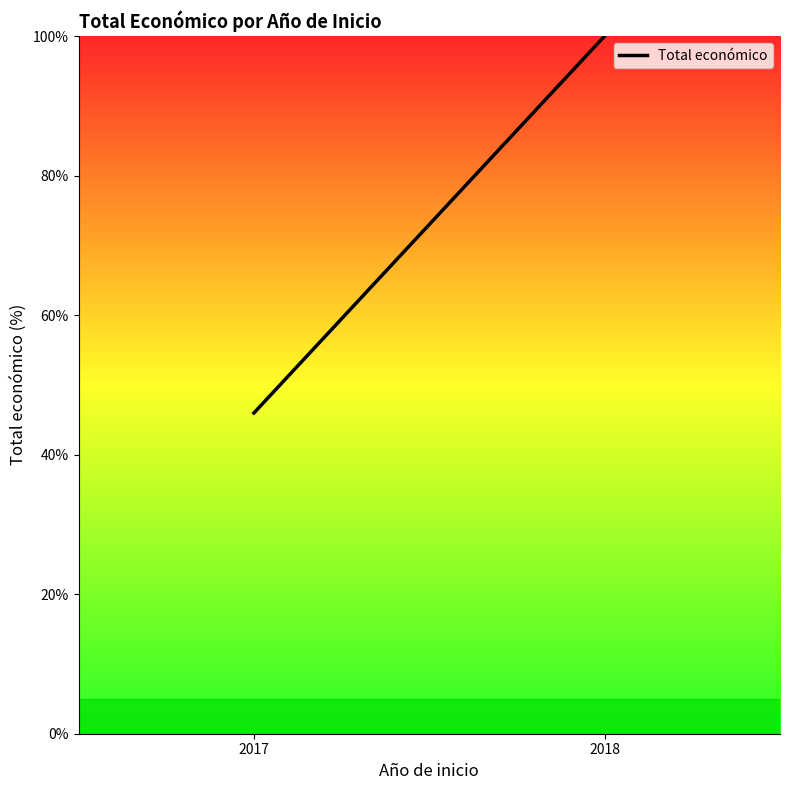

Does the chart display data point markers on the line(s)?

No